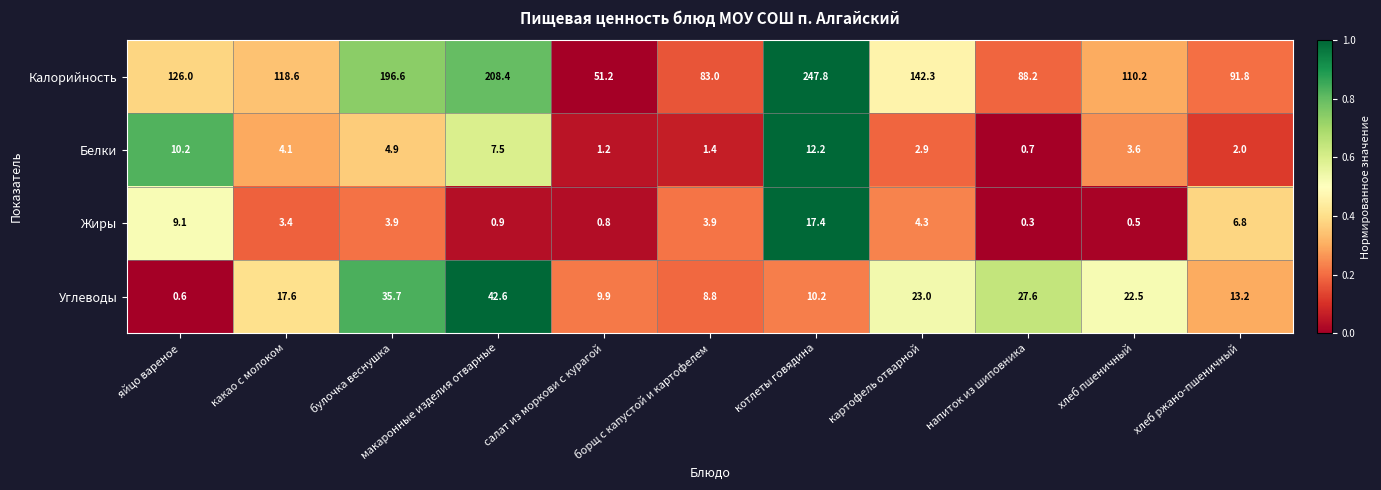

What is the sum of all Углеводы values?

211.7